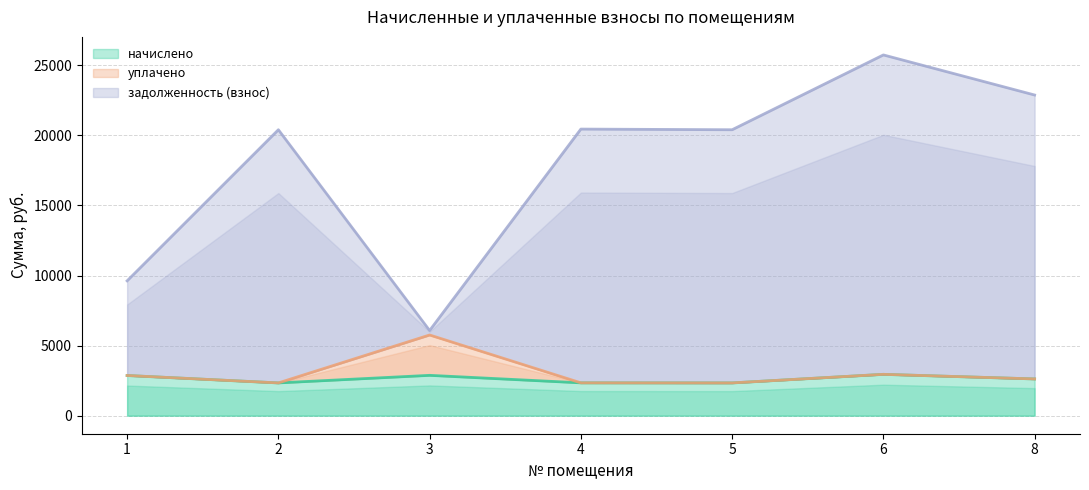

What is the highest value of the начислено series?

2950.0